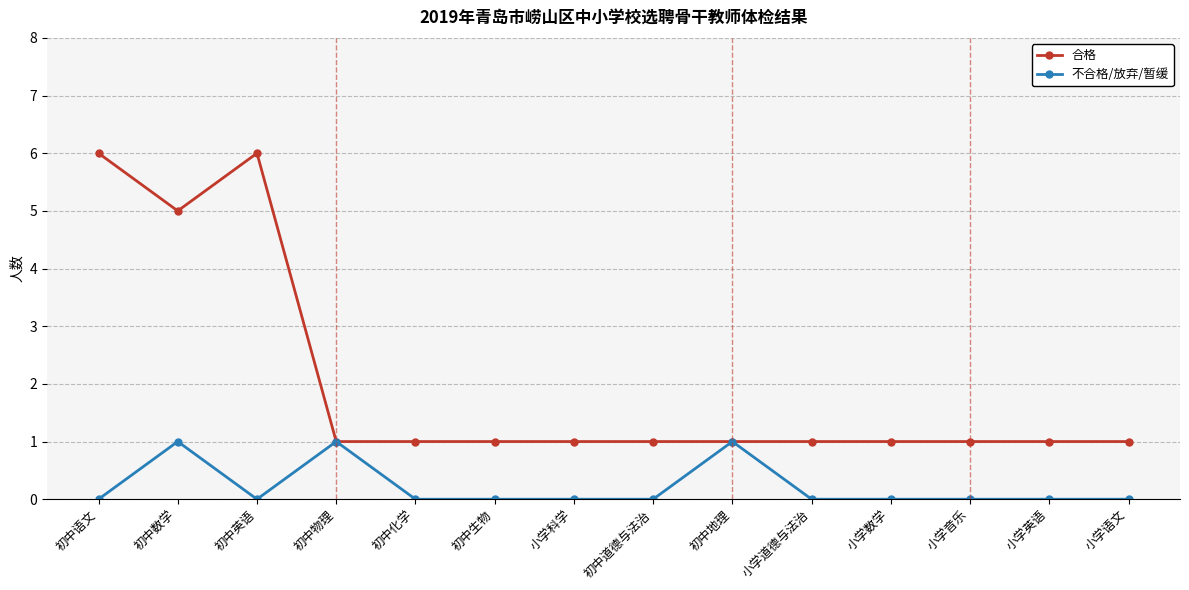

Reading right to left, what are all the values shown in this chart?

合格: 1	1	1	1	1	1	1	1	1	1	1	6	5	6
不合格/放弃/暂缓: 0	0	0	0	0	1	0	0	0	0	1	0	1	0